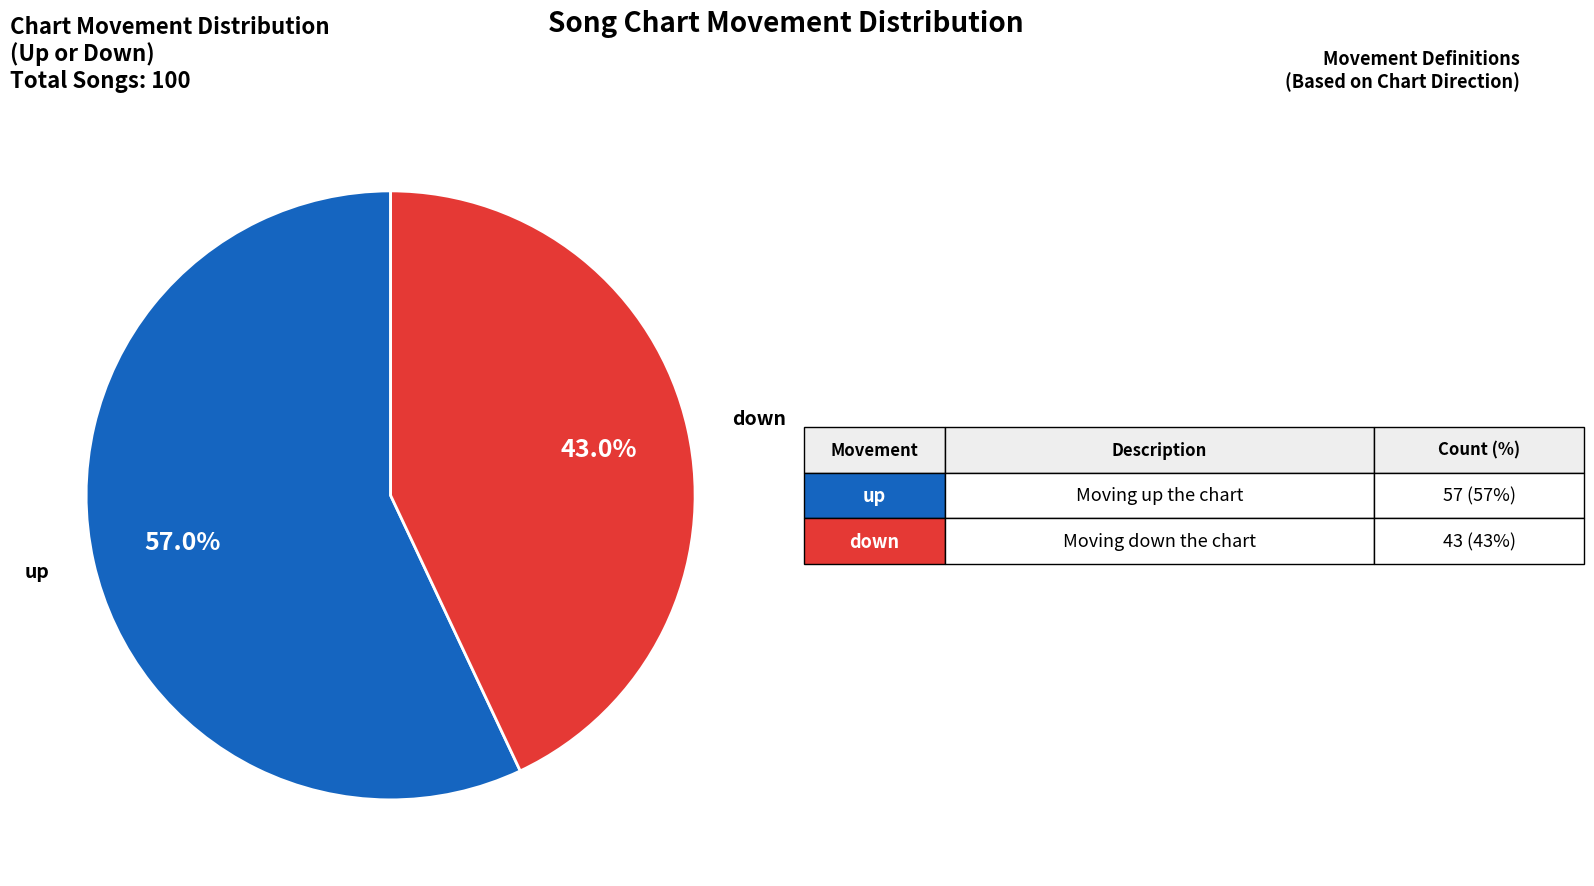

Is there any slice that represents more than half of the pie?

Yes